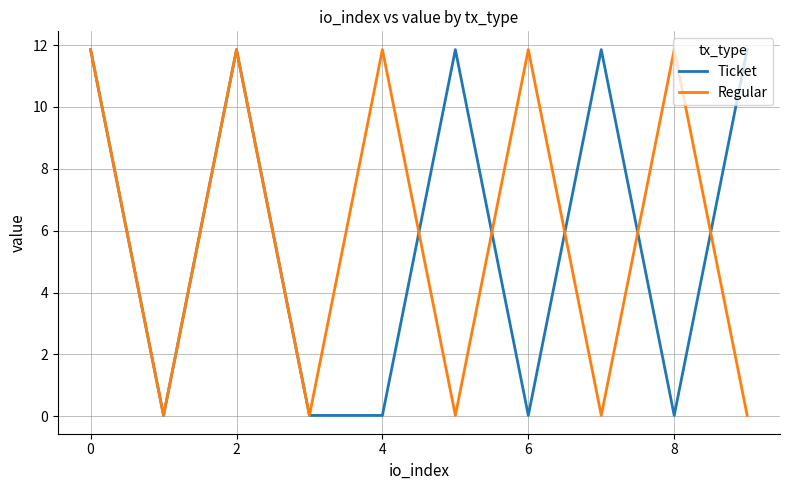

What is the maximum value for Ticket?

11.9